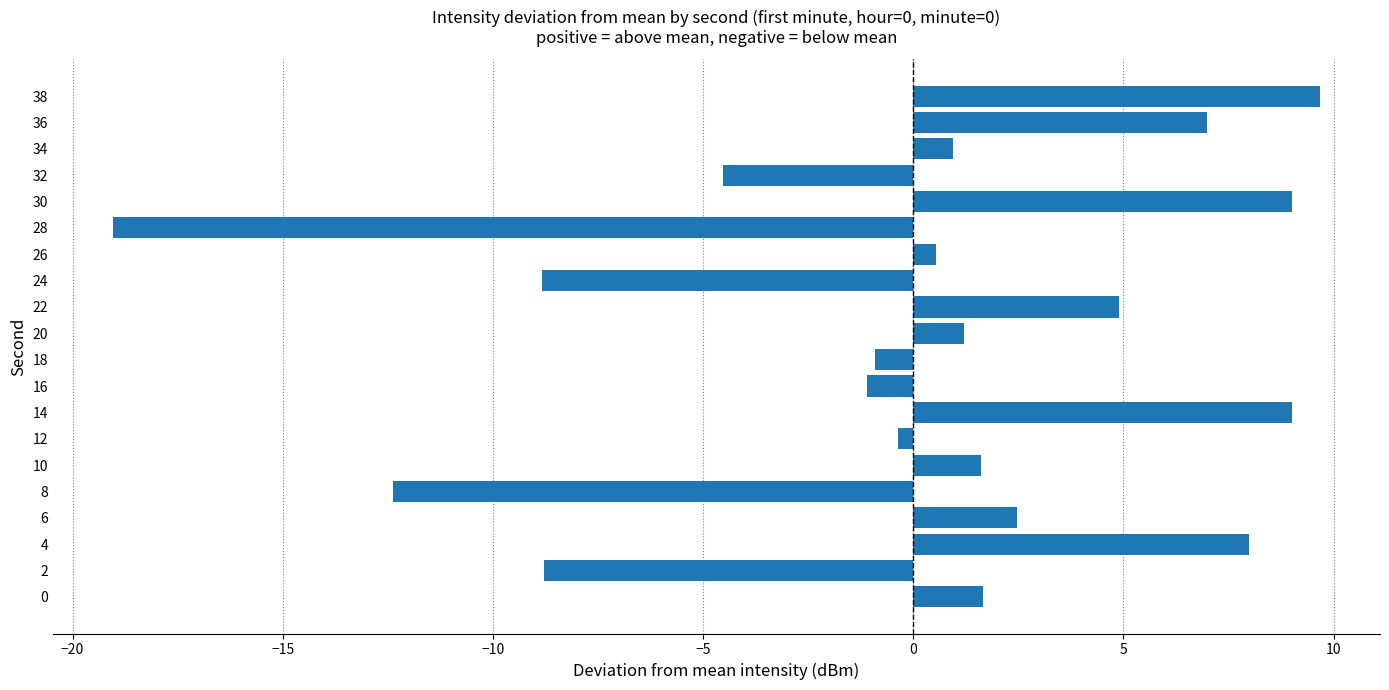

Reading bottom to top, what are all the values shown in this chart?

1.6	-8.8	8.0	2.5	-12.4	1.6	-0.4	9.0	-1.1	-0.9	1.2	4.9	-8.8	0.5	-19.0	9.0	-4.5	0.9	7.0	9.7